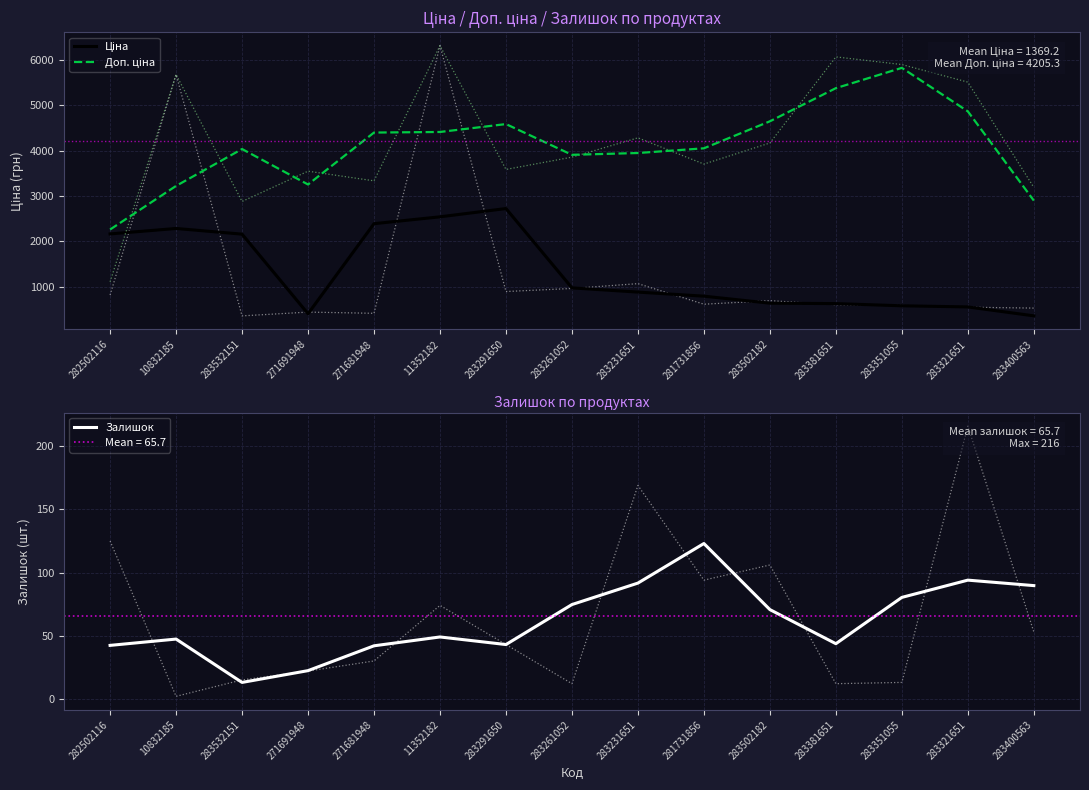

At which category is the sum across all series the highest?

11352182